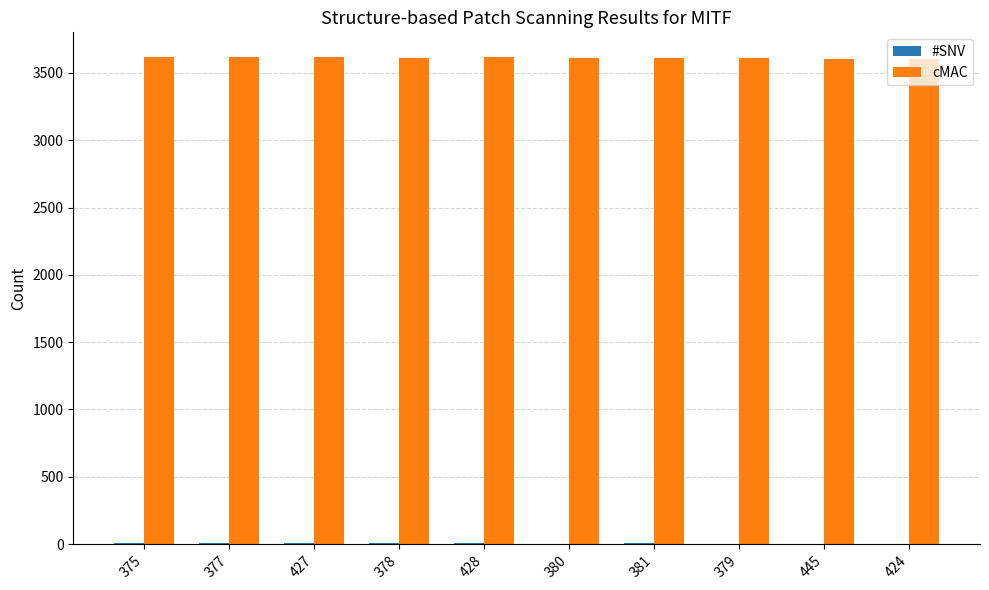

Which series has the largest total across all categories?

cMAC